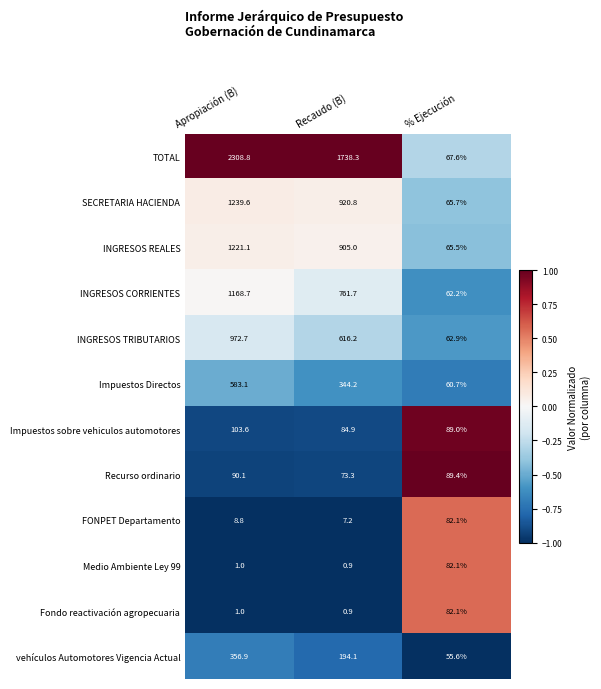

List the labels in order of TOTAL value, smallest first.

% Ejecución, Recaudo (B), Apropiación (B)